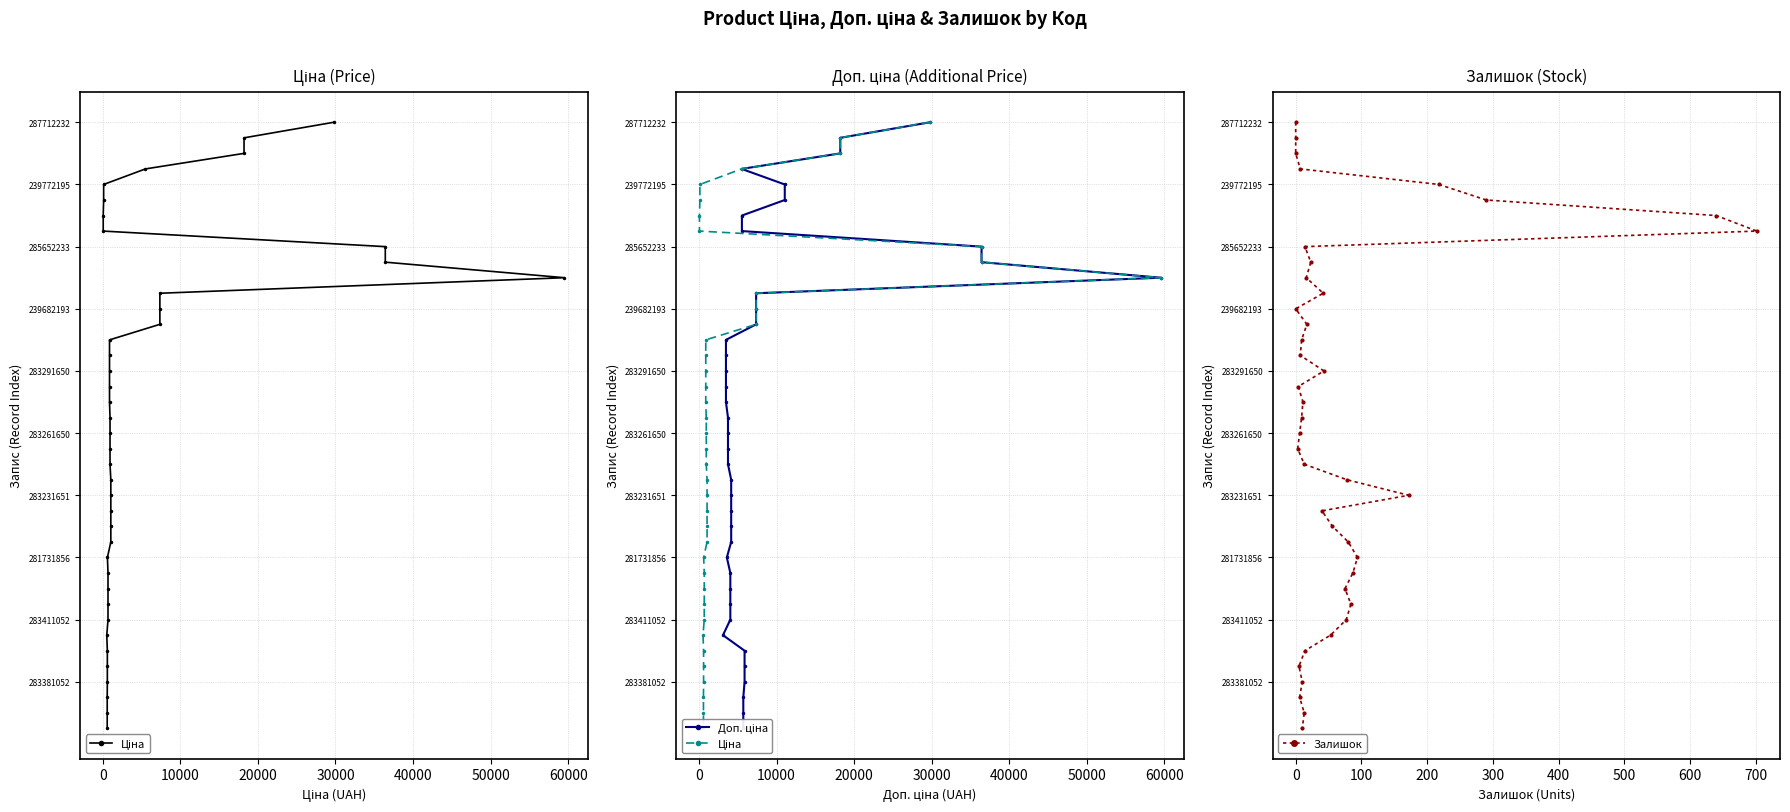

How many values in the Залишок series exceed 20?

19